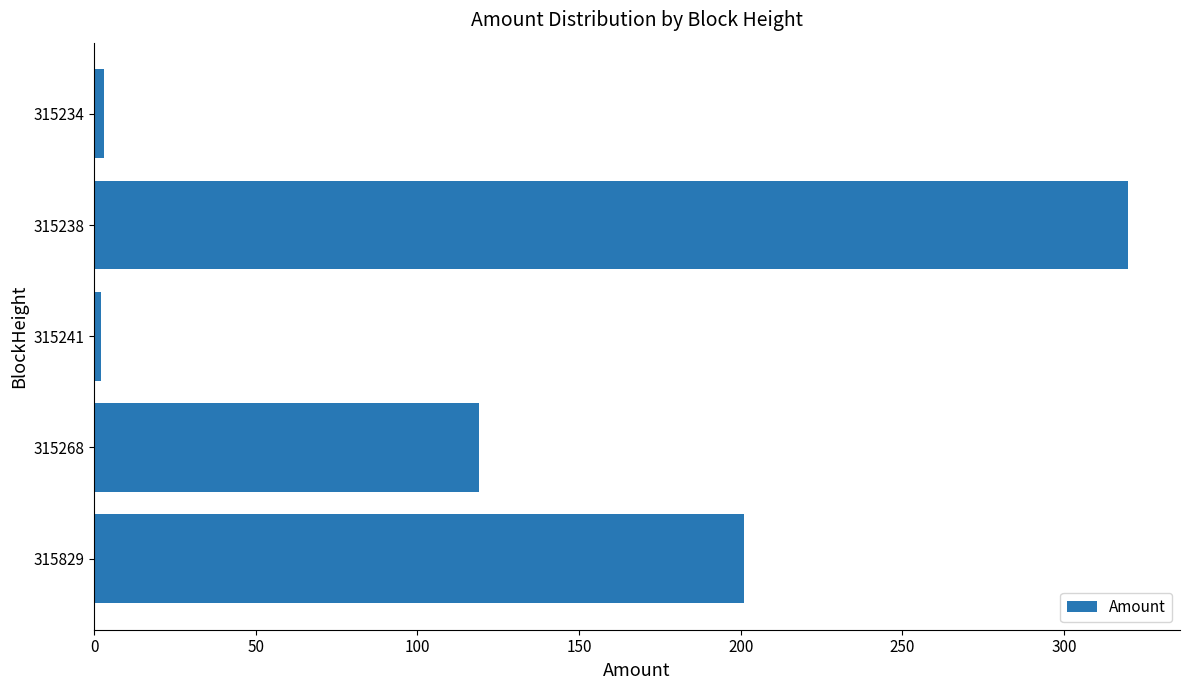

Are the bars horizontal?

Yes